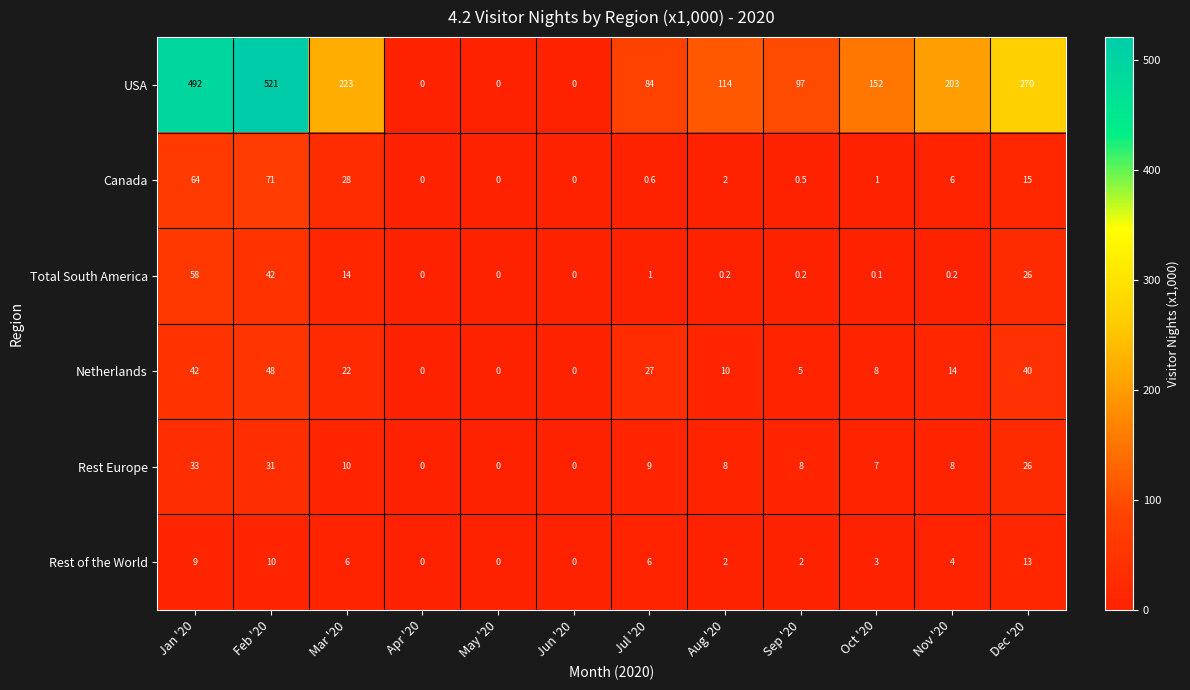

What is the total value across all series at Jul '20?

127.6